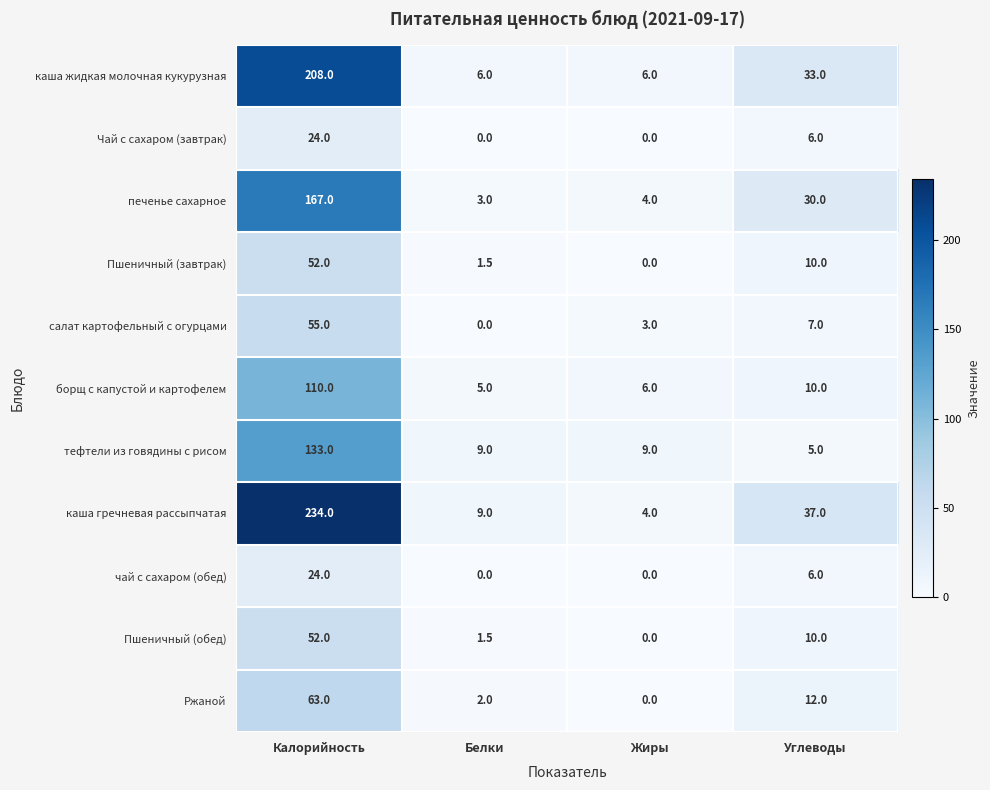

What is the average value of the Чай с сахаром (завтрак) series?

7.5